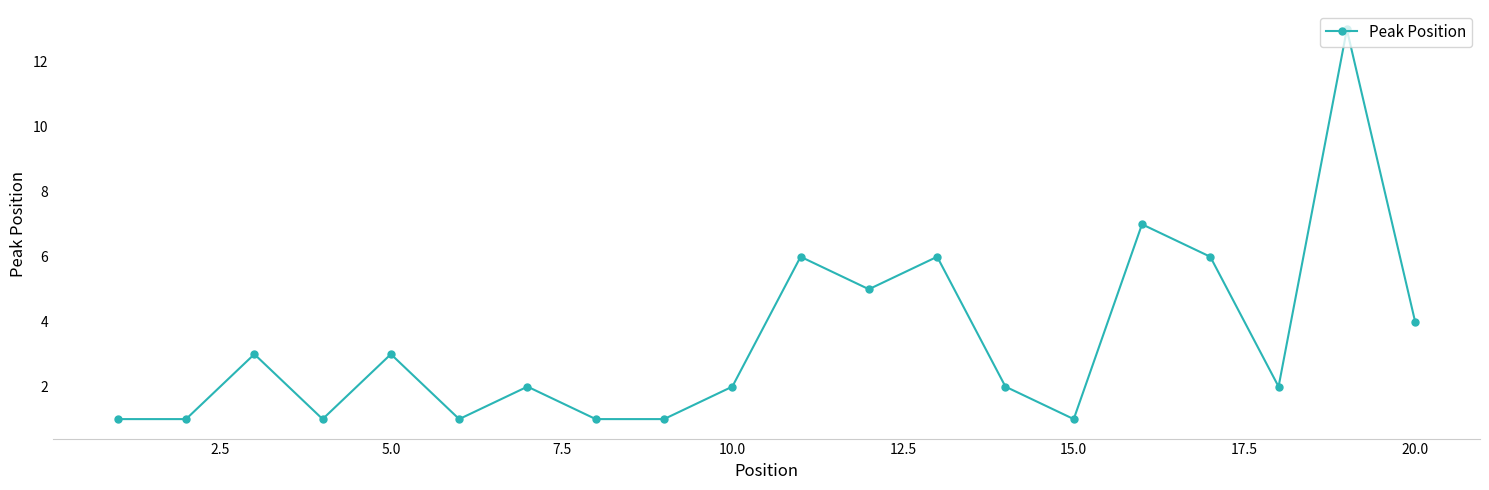

What is the greatest value displayed?

13